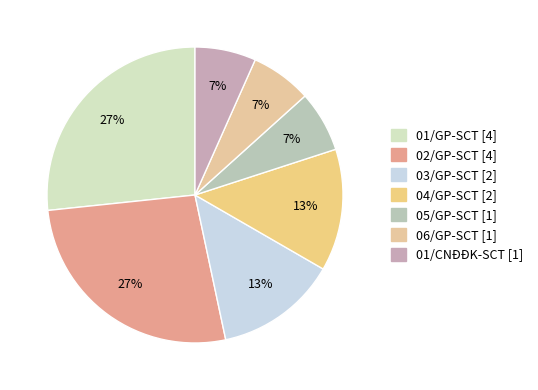

Count the number of slices in the pie.

7